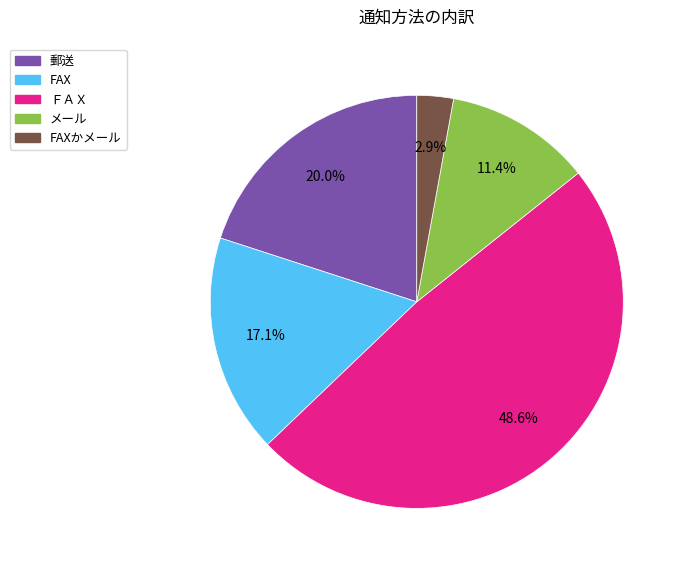

Does any single category account for the majority?

No